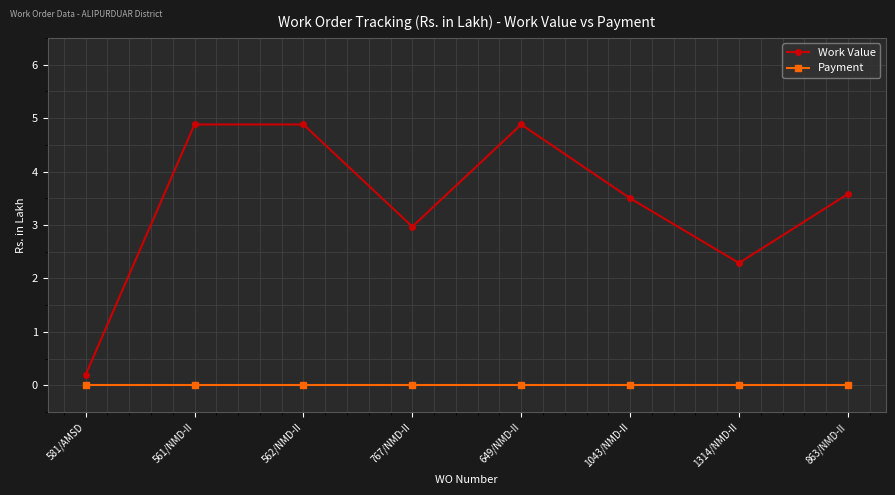

Is the value of Payment at 1314/NMD-II greater than the value of Work Value at 1043/NMD-II?

No